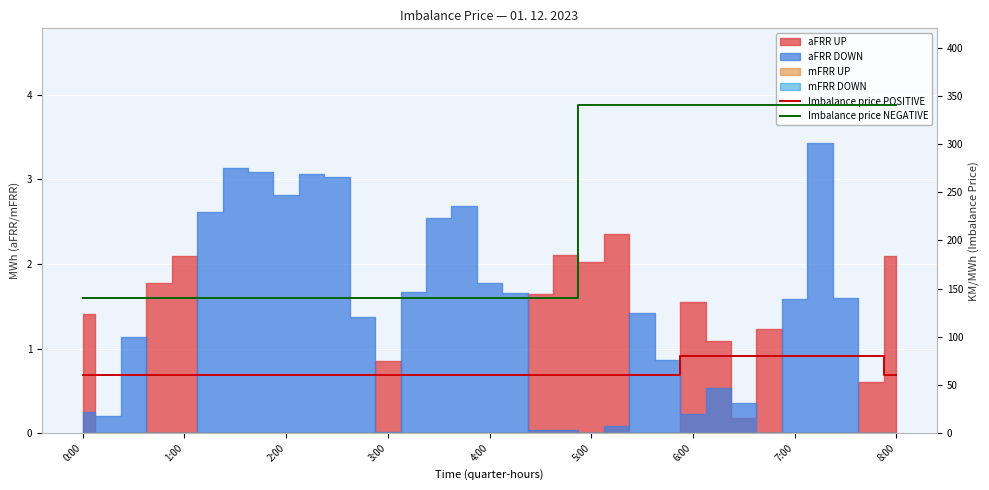

True or false: Imbalance price NEGATIVE and Imbalance price POSITIVE intersect in this chart.

False